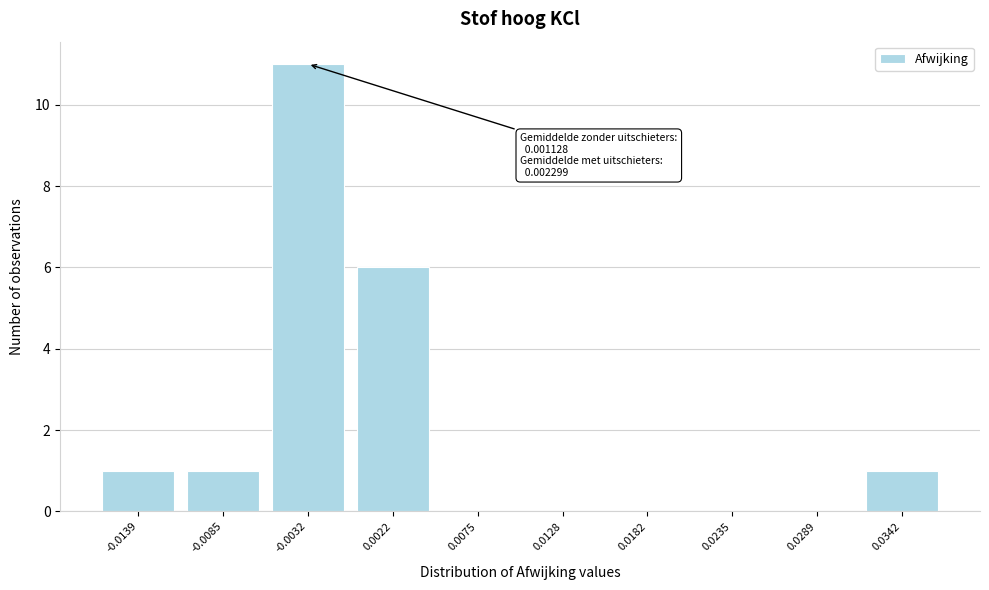

Reading right to left, what are all the values shown in this chart?

0.0342=1	0.0289=0	0.0235=0	0.0182=0	0.0128=0	0.0075=0	0.0022=6	-0.0032=11	-0.0085=1	-0.0139=1